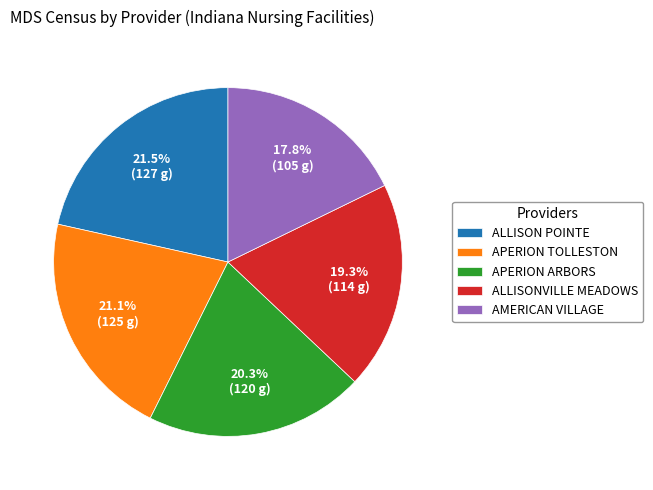

Which slice is the smallest?

AMERICAN VILLAGE